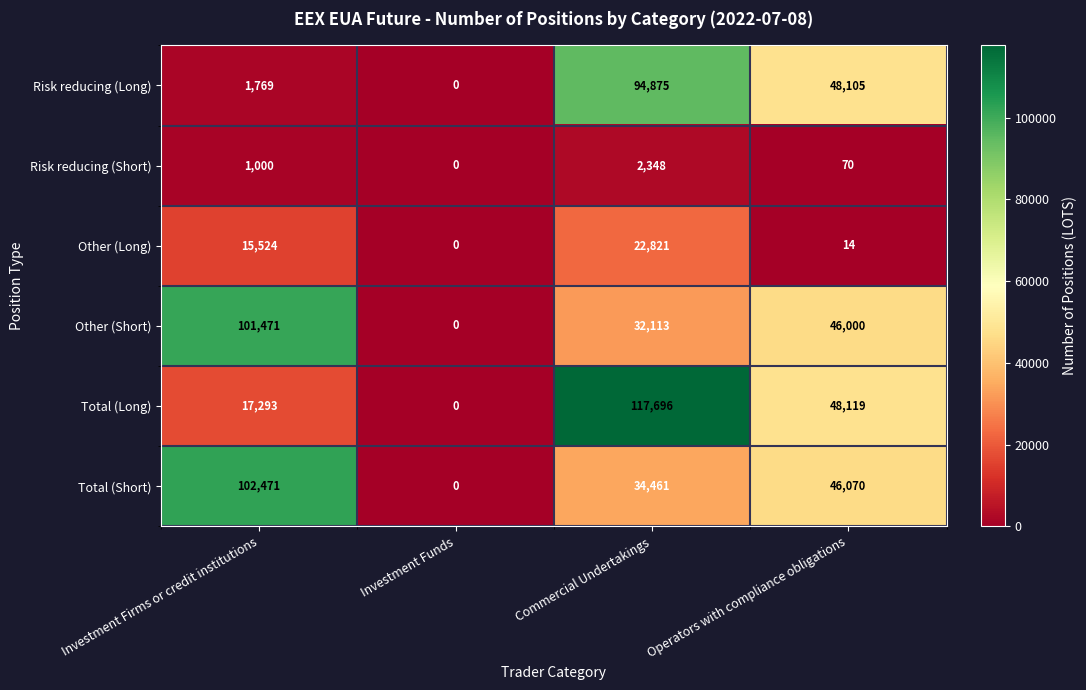

Is the value of Total (Long) at Operators with compliance obligations greater than the value of Risk reducing (Long) at Operators with compliance obligations?

Yes